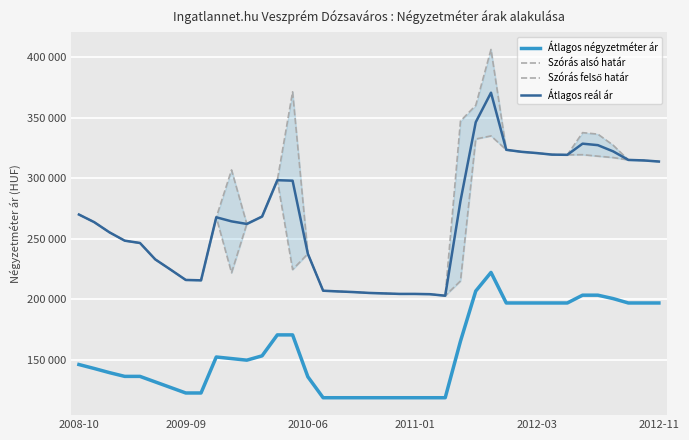

True or false: Átlagos négyzetméter ár has a value of 119531 at 35.

False